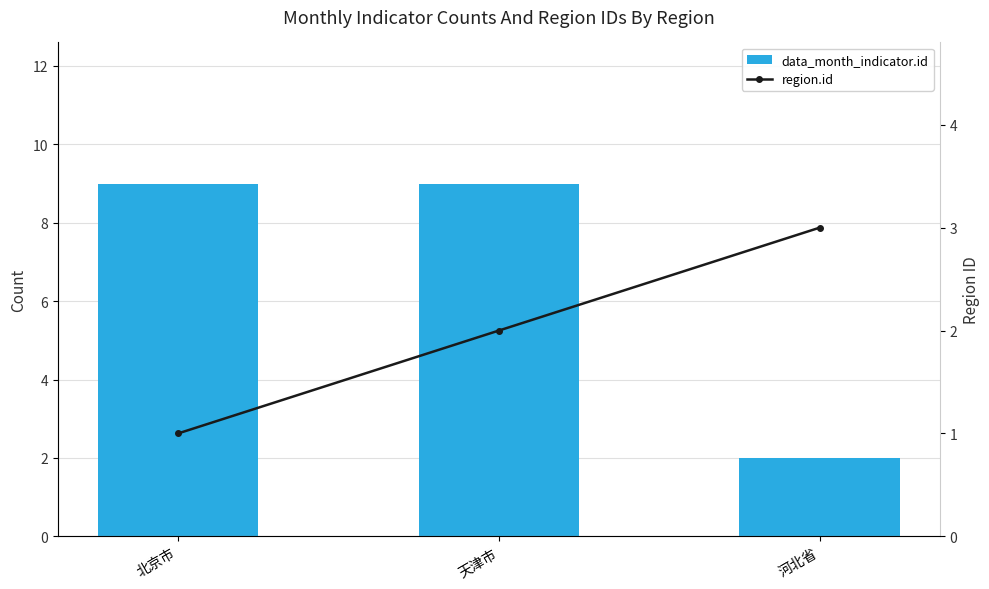

What is the average value of the data_month_indicator.id series?

7